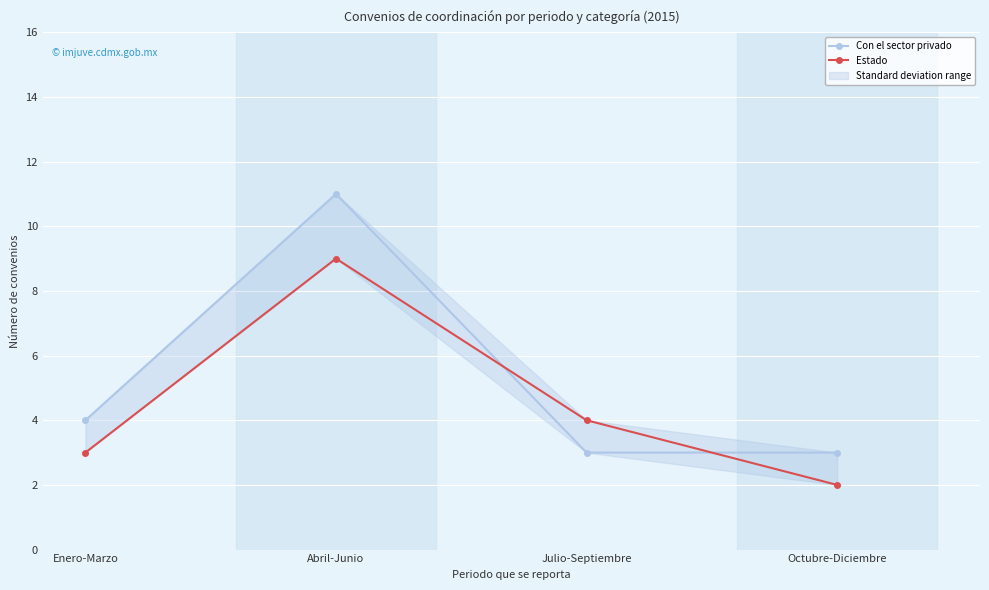

At which label does Estado reach its peak?

Abril-Junio